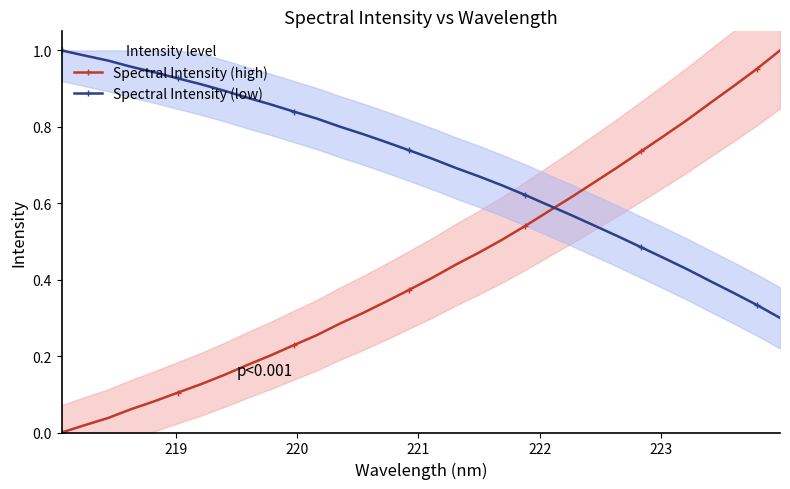

After their last crossing, which series has the higher values: Spectral Intensity (low) or Spectral Intensity (high)?

Spectral Intensity (high)